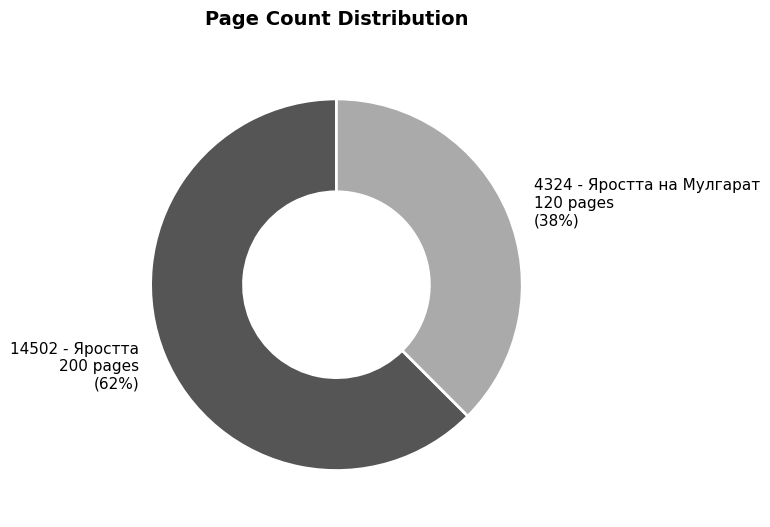

Is it true that 14502 - Яростта is 62% of the pie?

True